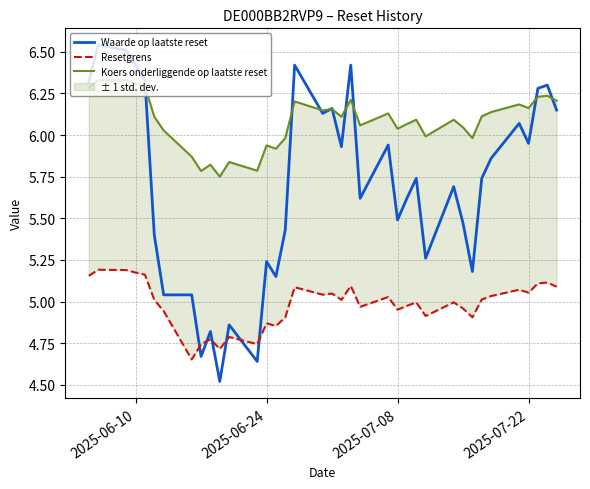

What is the minimum value for Waarde op laatste reset?

4.5